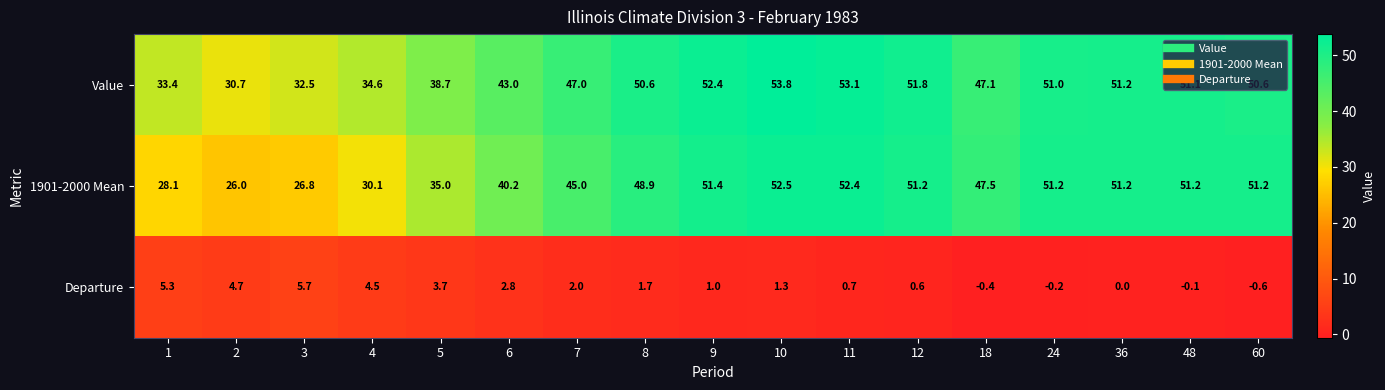

At how many categories does at least one series exceed 8?

17